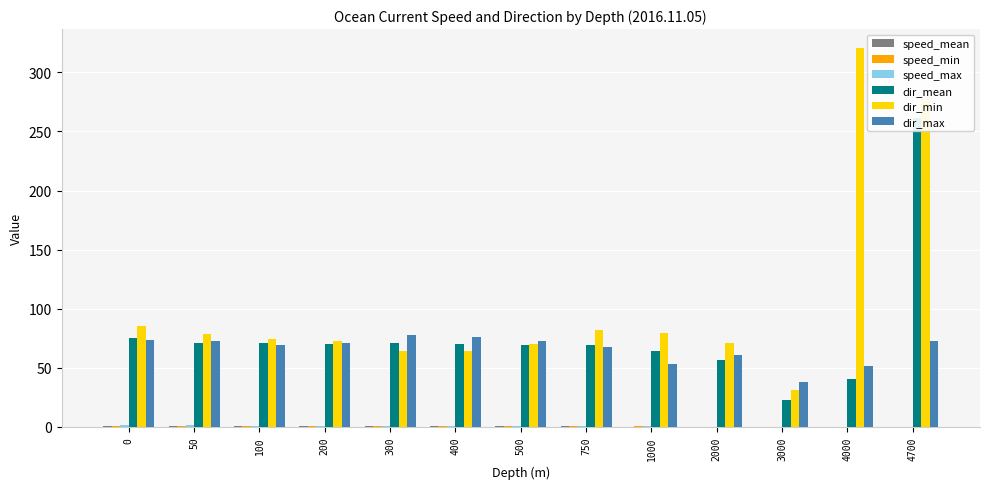

True or false: dir_min has a value of 29.5 at 50.

False